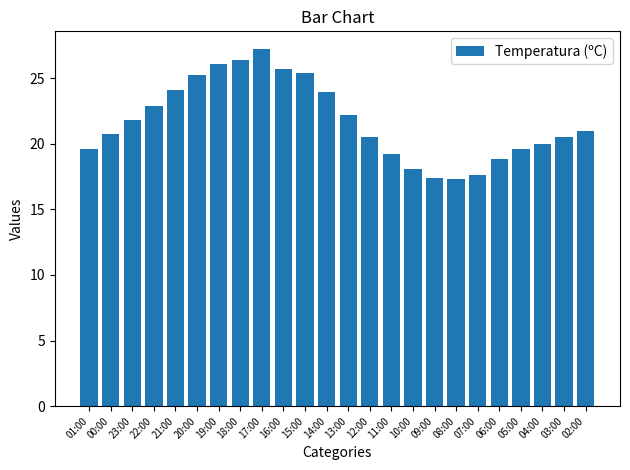

The value at 12:00 is 20.5. True or false?

True